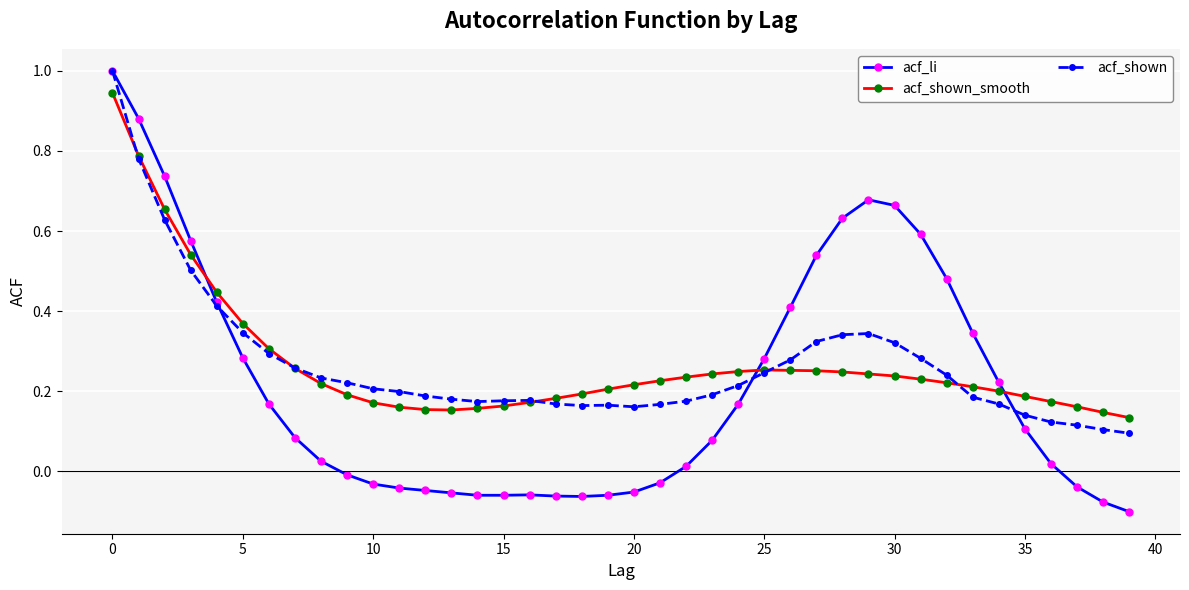

What is the sum of all acf_shown_smooth values?

10.7